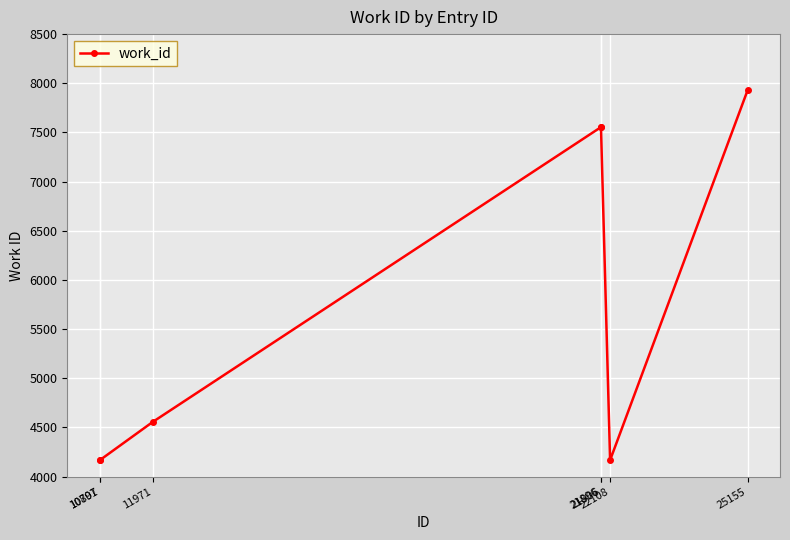

Reading right to left, list all the values displayed in this chart.

25155=7929	22108=4167	21906=7551	21896=7551	11971=4555	10801=4167	10797=4167